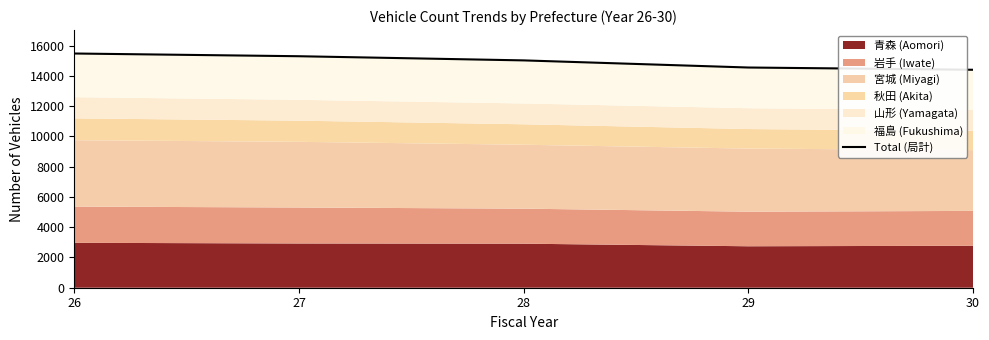

What is the ratio of the value at 26 to the value at 29?

1.1